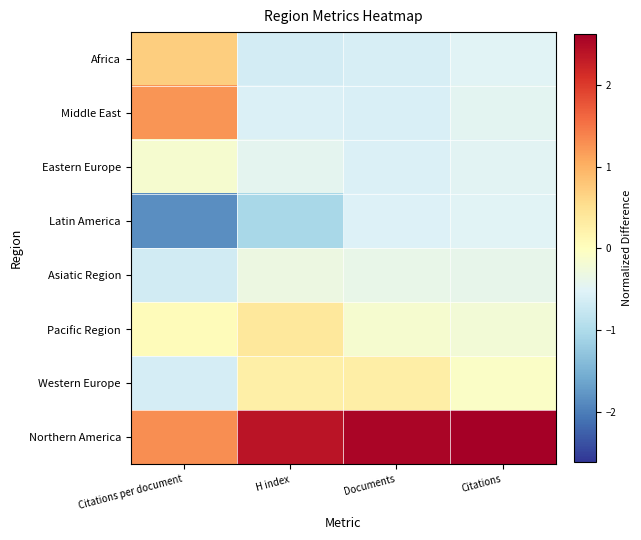

At how many categories does at least one series exceed 0?

4